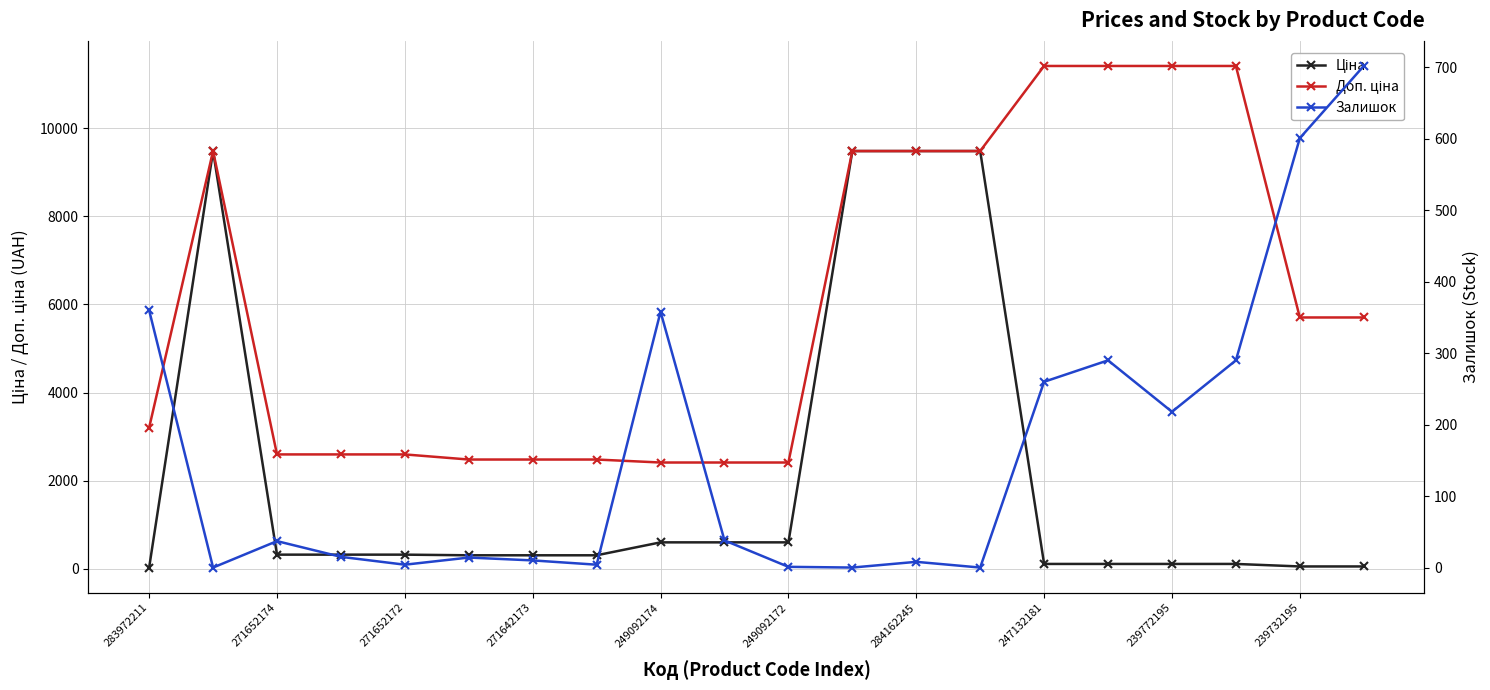

Reading left to right, transcribe all the data shown in this chart.

Ціна: 32.0	9480.1	324.8	324.8	324.8	310.3	310.3	310.3	603.7	603.7	603.7	9480.1	9480.1	9480.1	114.1	114.1	114.1	114.1	57.0	57.0
Доп. ціна: 3205.0	9480.1	2598.3	2598.3	2598.3	2482.4	2482.4	2482.4	2414.8	2414.8	2414.8	9480.1	9480.1	9480.1	11410.0	11410.0	11410.0	11410.0	5705.0	5705.0
Залишок: 360.0	0.0	37.0	15.0	4.0	14.0	10.0	4.0	358.0	38.0	1.0	0.0	8.0	0.0	260.0	290.0	218.0	290.0	601.0	702.0